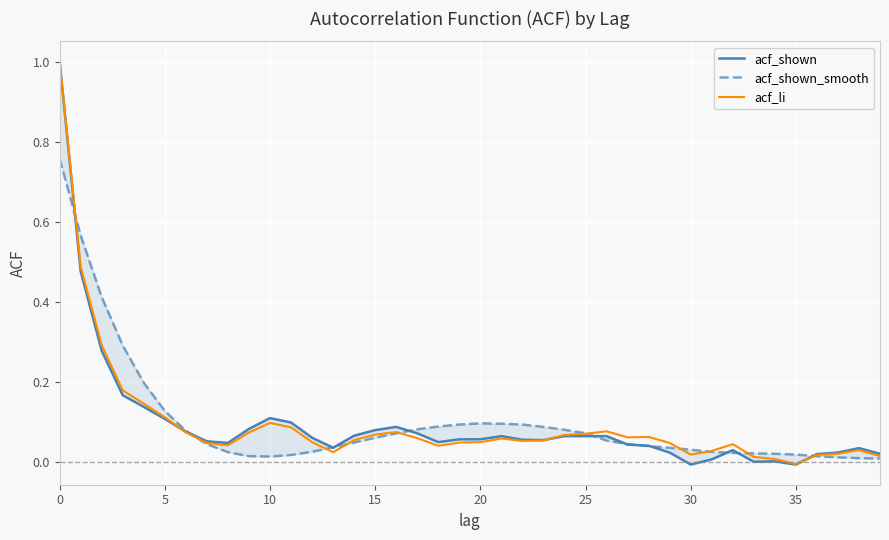

How many lines are shown in the chart?

3